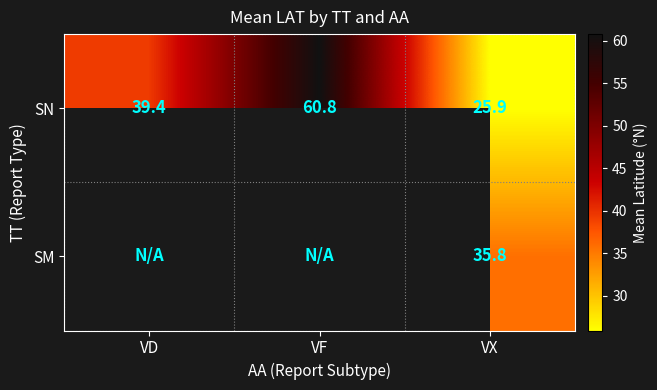

Which has a higher value, VX or VD?

VD